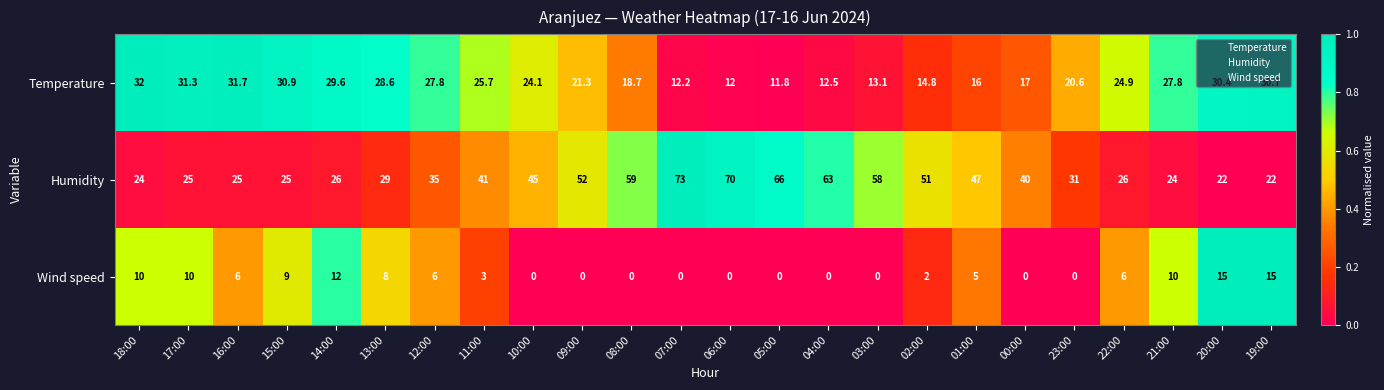

Rank the series by their average value, from lowest to highest.

Wind speed, Temperature, Humidity